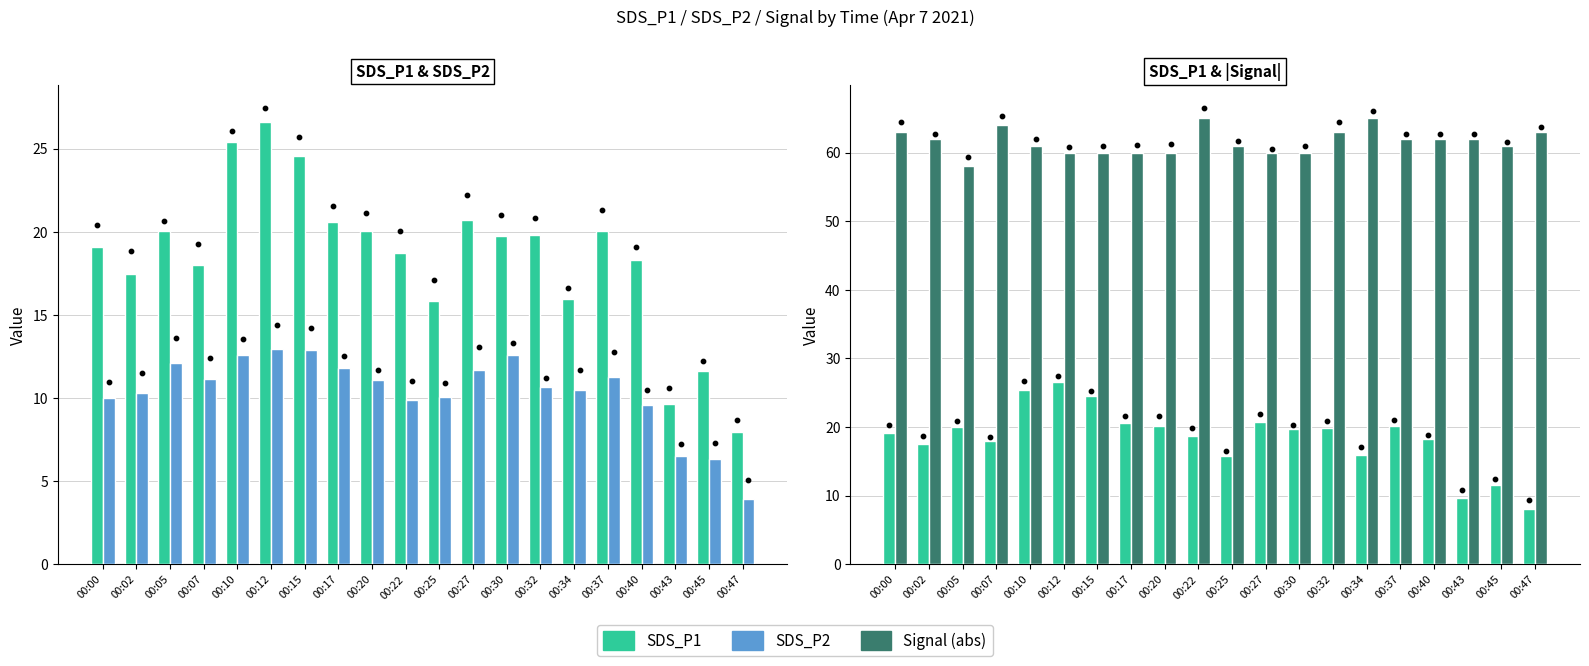

What are all the series names shown in the legend?

SDS_P1, SDS_P2, Signal (abs)